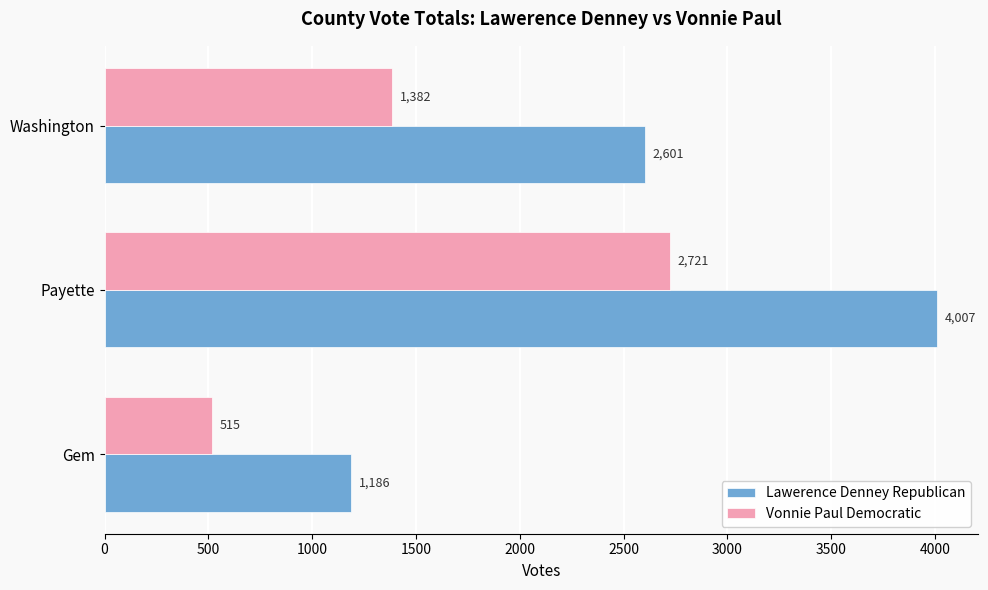

What is the difference between the maximum and minimum values in the Lawerence Denney Republican series?

2821